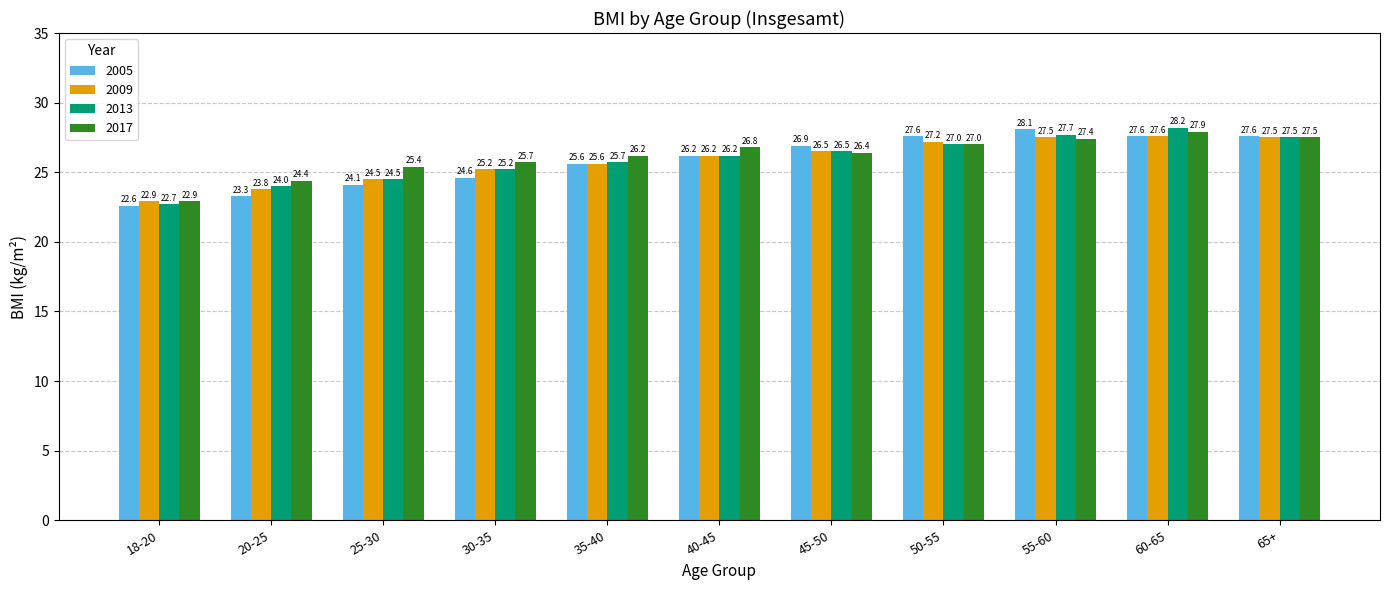

Which series has the largest total across all categories?

2017